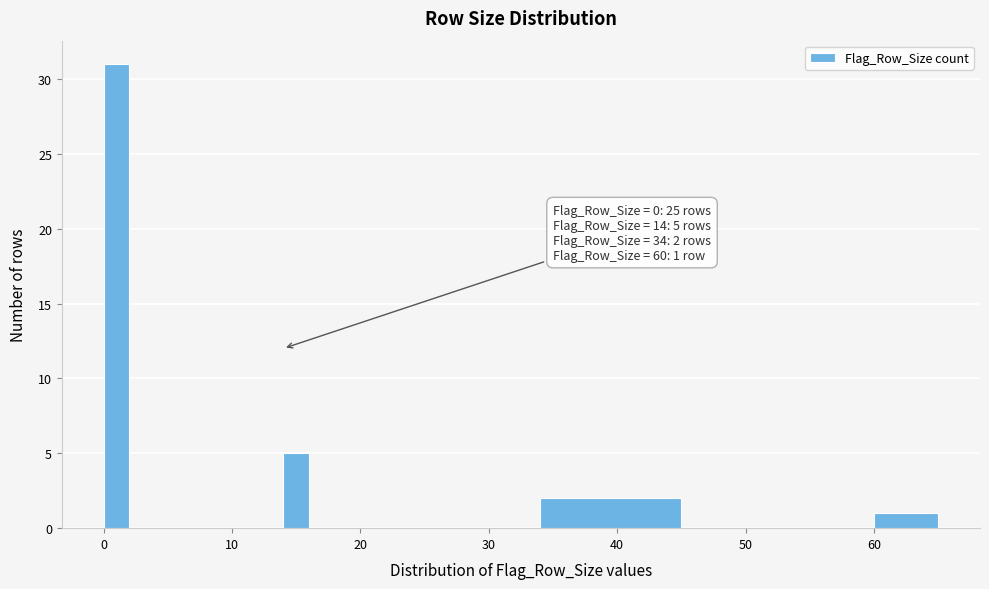

Read against the x-axis, roughly where is the centre of the tallest bar?

1